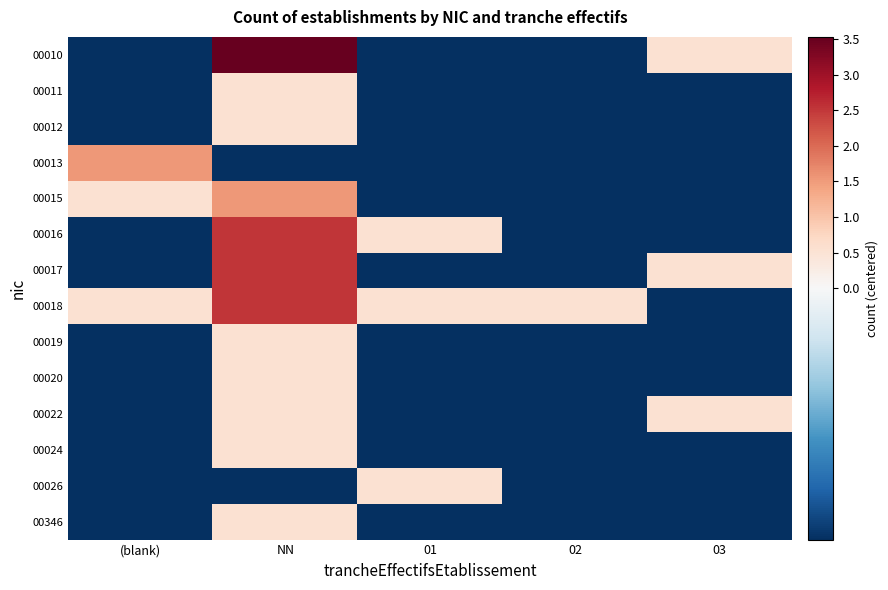

Which series has the largest total across all categories?

00018